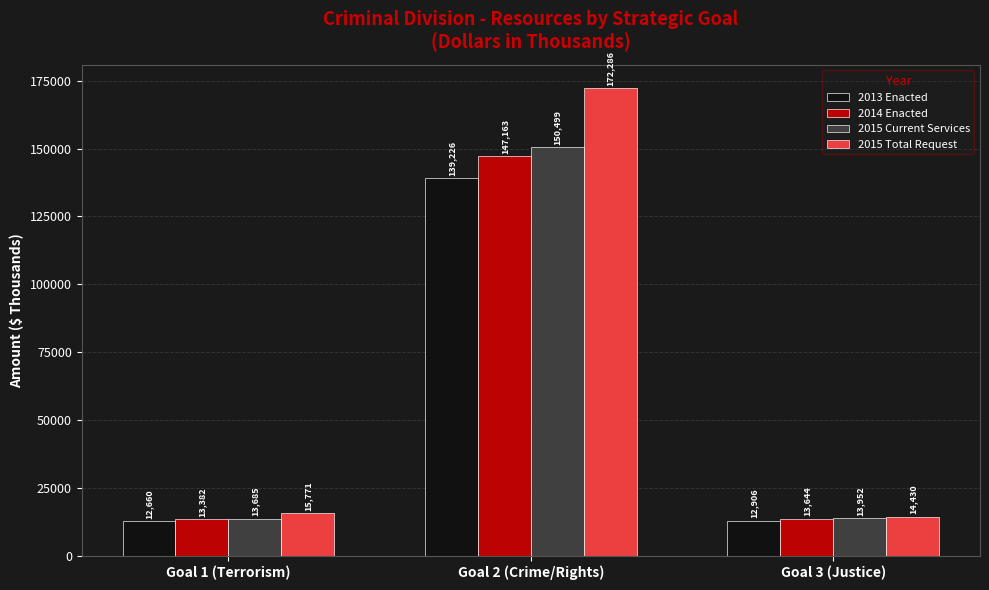

Read the 2015 Current Services value at Goal 1 (Terrorism), to the nearest 50.

13700